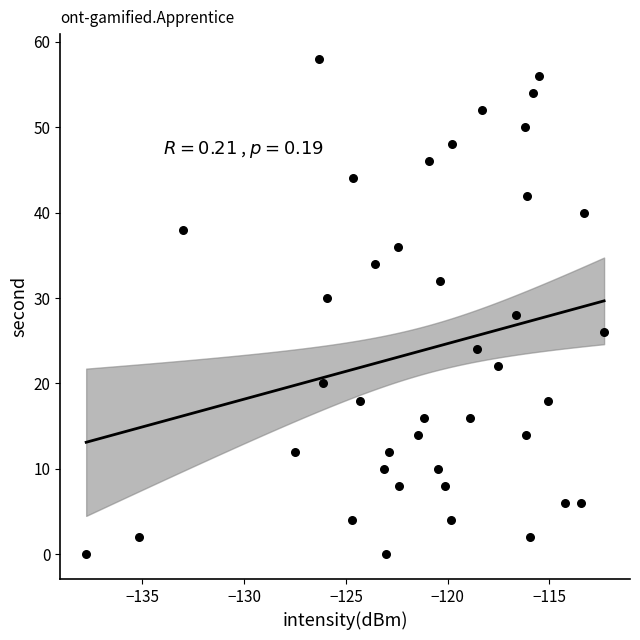

What is the range of Y values (max minus min)?

58